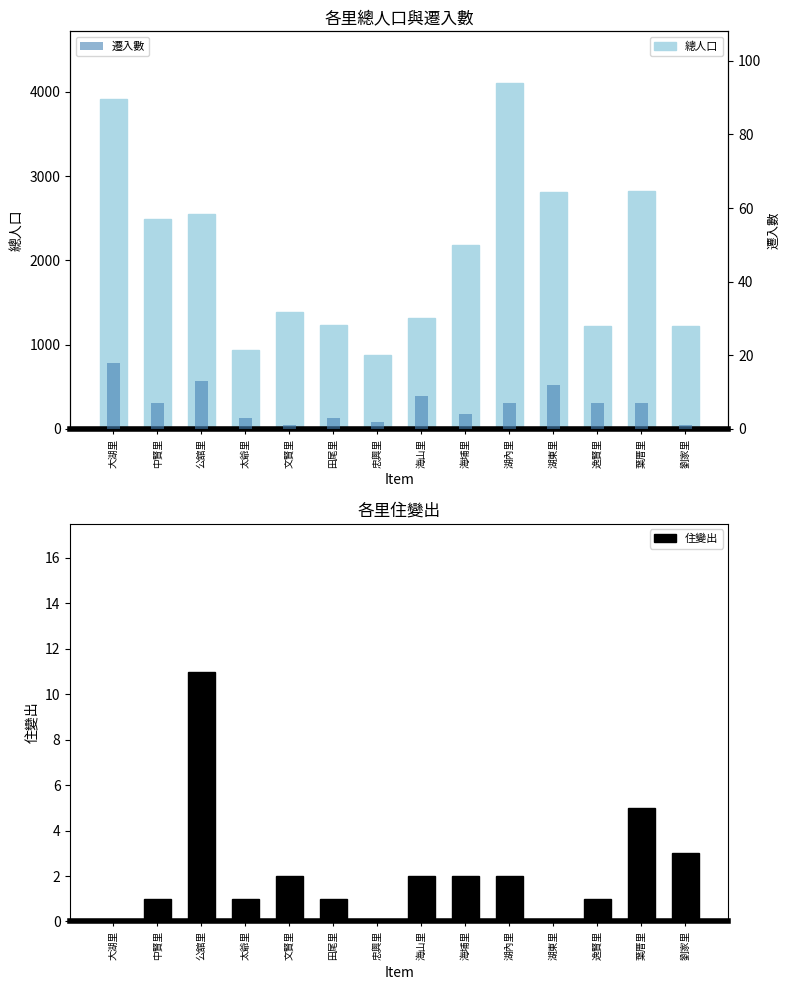

Which series has the largest total across all categories?

總人口